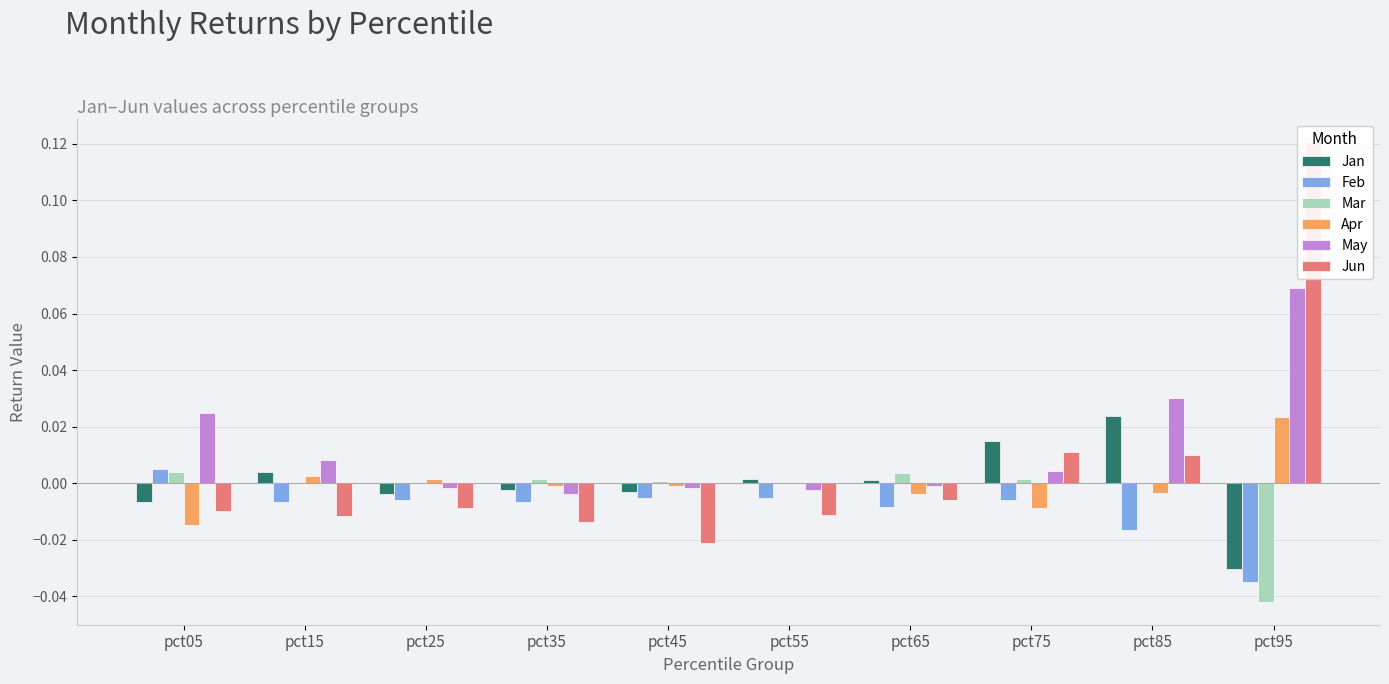

The value of Mar at pct25 is 0.0. True or false?

True